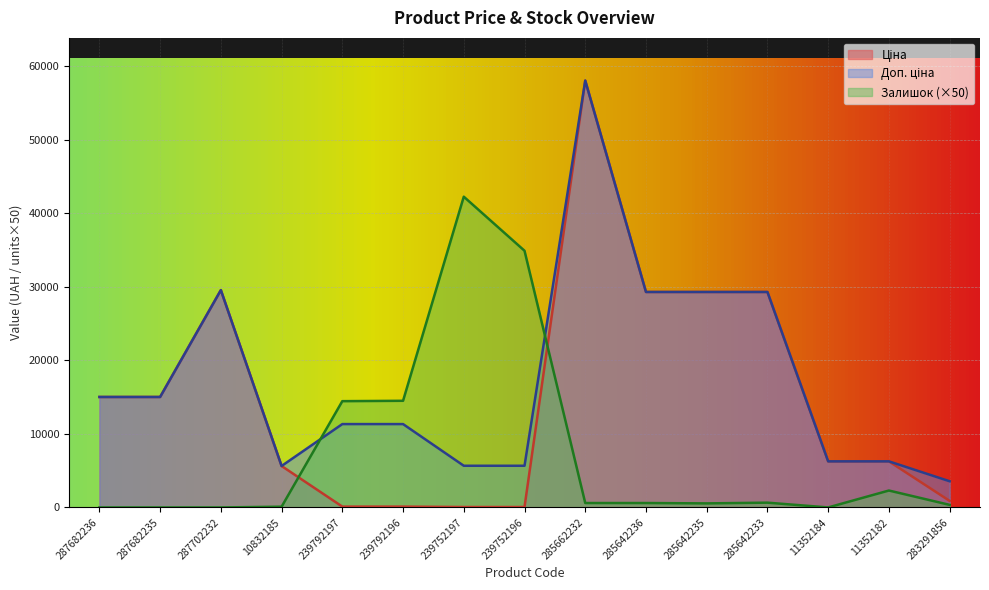

What is the label of the 7th point from the right?

285662232